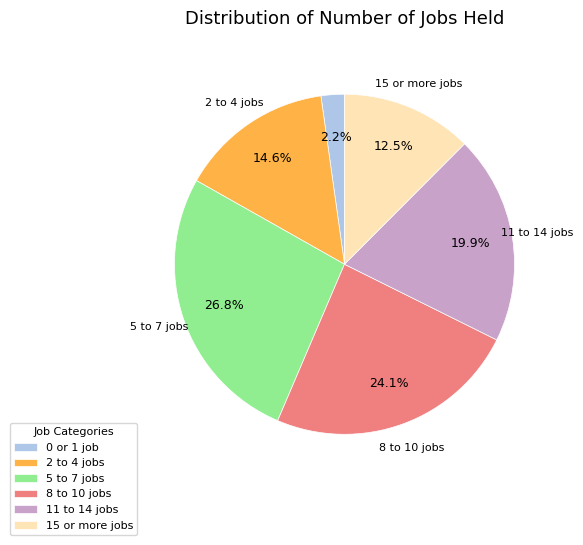

Does 8 to 10 jobs represent more than half of the total?

No